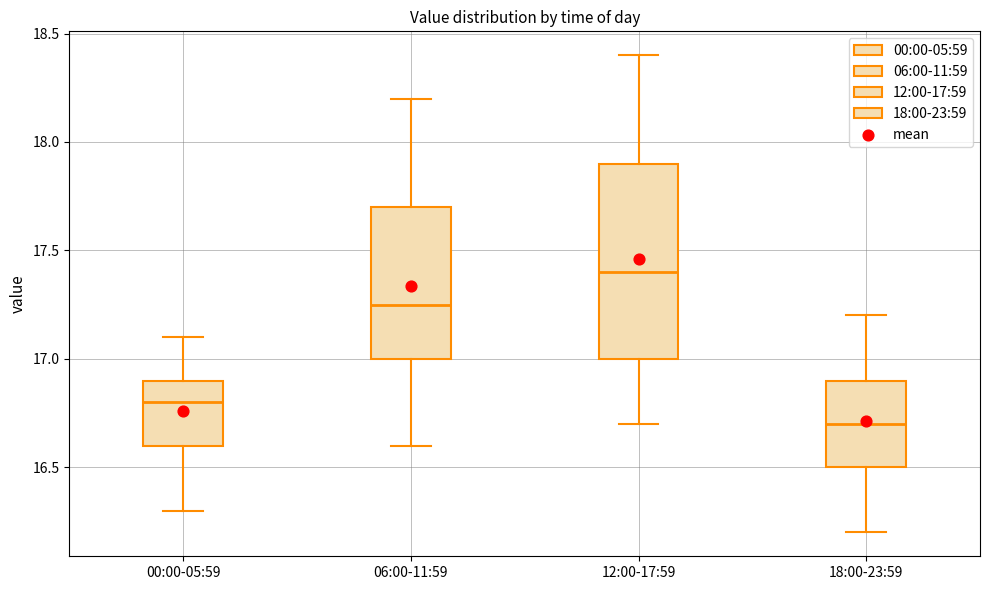

Comparing the boxes themselves (not the whiskers), which one is the tallest?

12:00-17:59